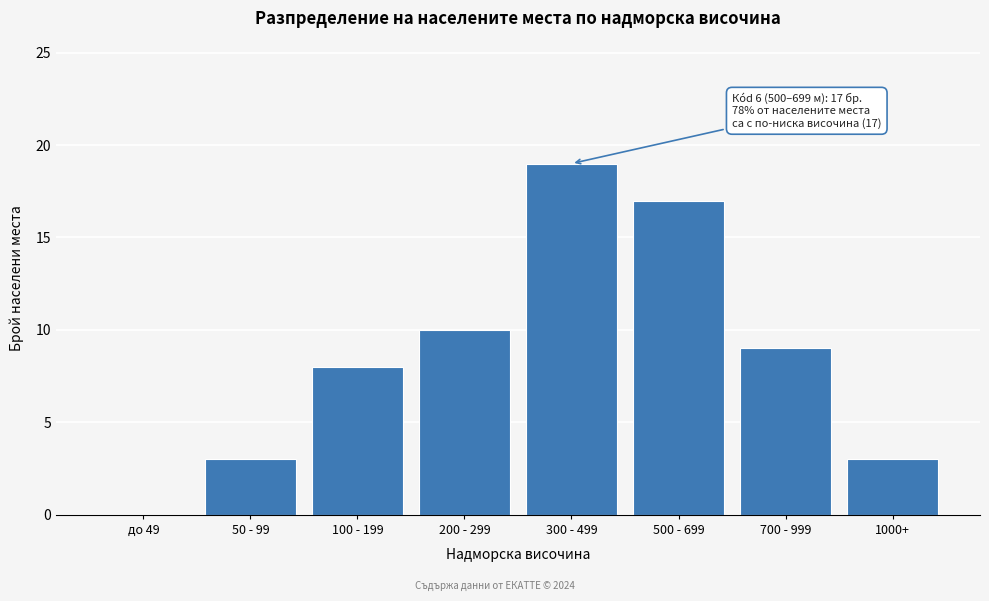

Reading left to right, extract all data points from this chart.

до 49=0	50 - 99=3	100 - 199=8	200 - 299=10	300 - 499=19	500 - 699=17	700 - 999=9	1000+=3